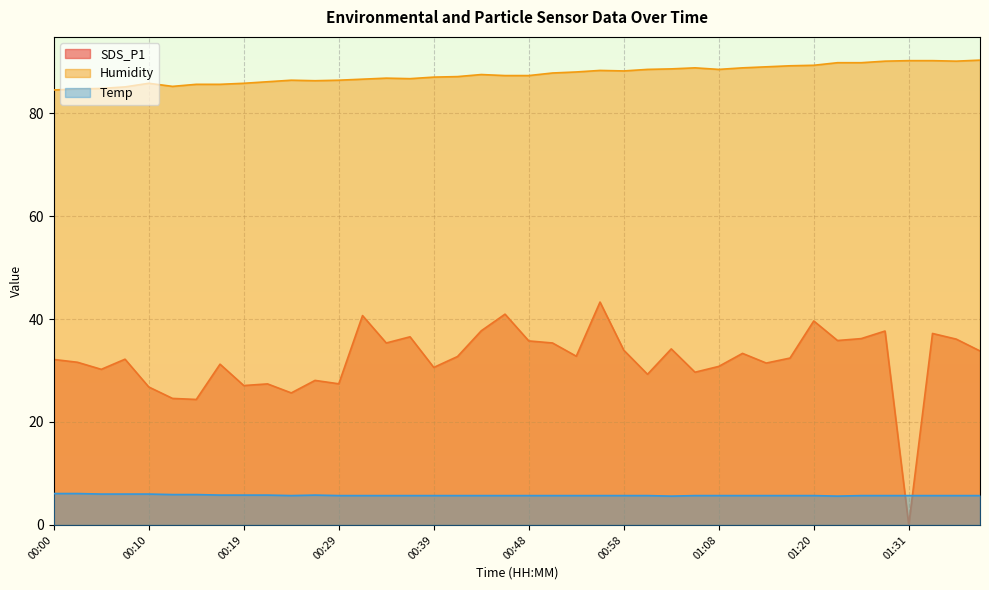

How many lines are shown in the chart?

3